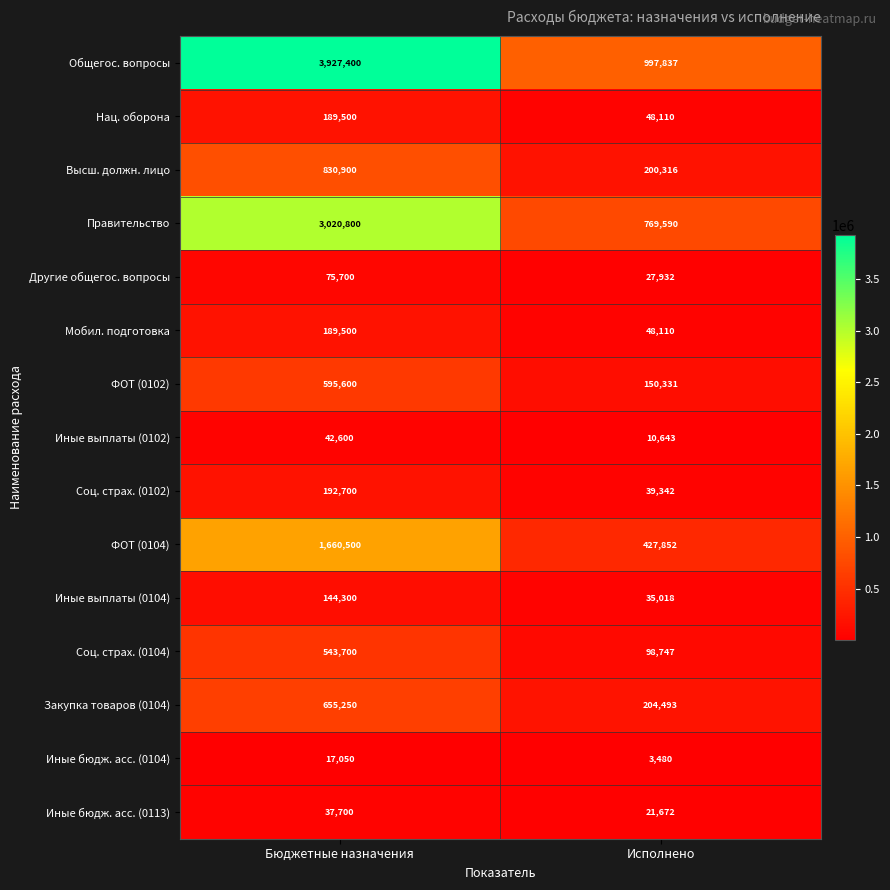

Reading left to right, what are all the values shown in this chart?

Общегос. вопросы: 3927400	997837
Нац. оборона: 189500	48110
Высш. должн. лицо: 830900	200316
Правительство: 3020800	769590
Другие общегос. вопросы: 75700	27932
Мобил. подготовка: 189500	48110
ФОТ (0102): 595600	150331
Иные выплаты (0102): 42600	10643
Соц. страх. (0102): 192700	39342
ФОТ (0104): 1660500	427852
Иные выплаты (0104): 144300	35018
Соц. страх. (0104): 543700	98747
Закупка товаров (0104): 655250	204493
Иные бюдж. асс. (0104): 17050	3480
Иные бюдж. асс. (0113): 37700	21672